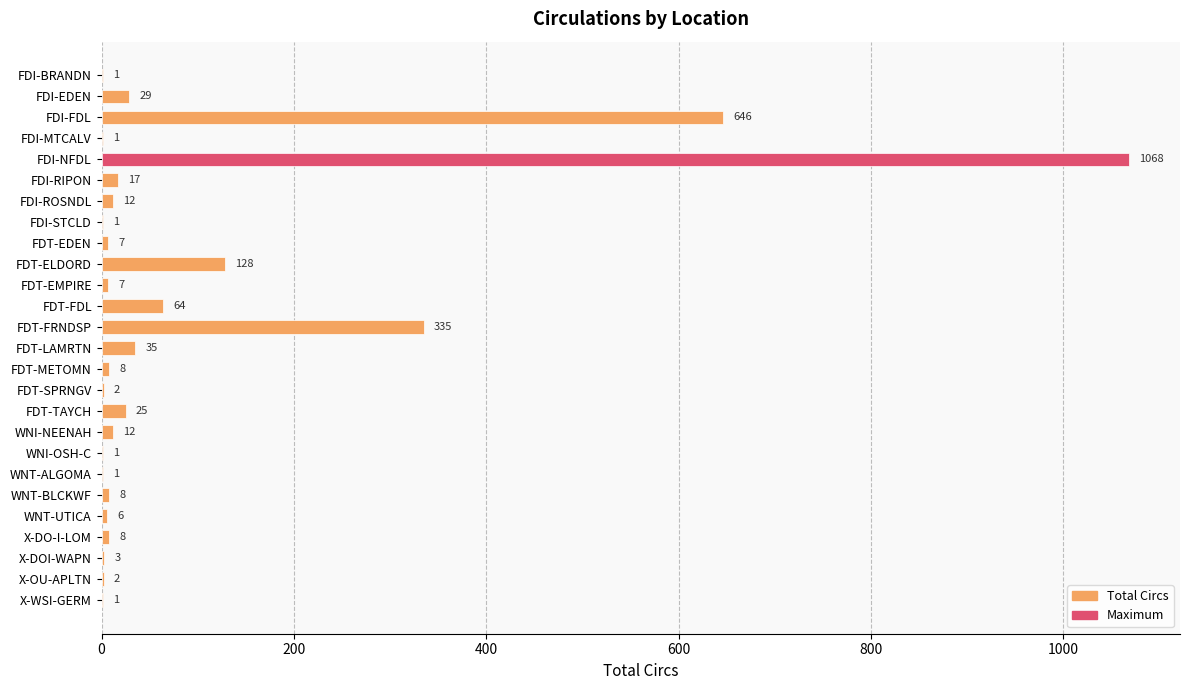

The value at FDT-FRNDSP is 335. True or false?

True